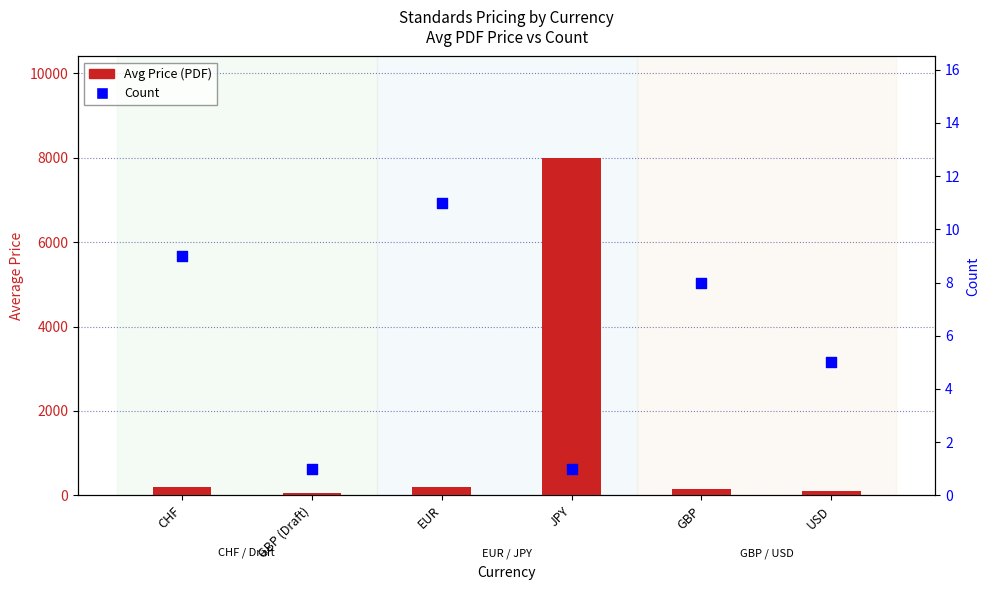

What is the total value across all series at GBP (Draft)?

44.0